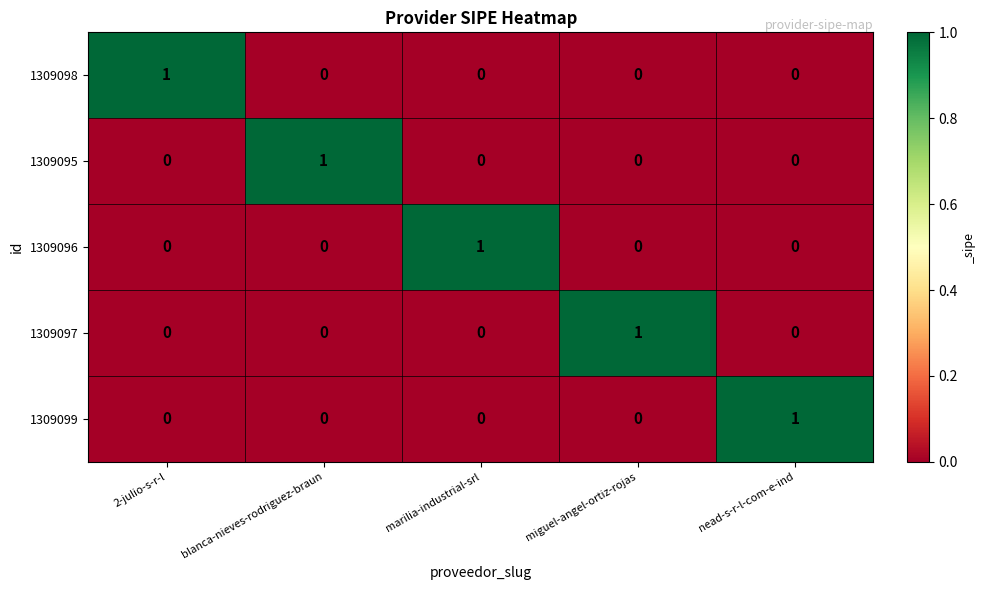

Is it true that 1309099 equals 1 at miguel-angel-ortiz-rojas?

False